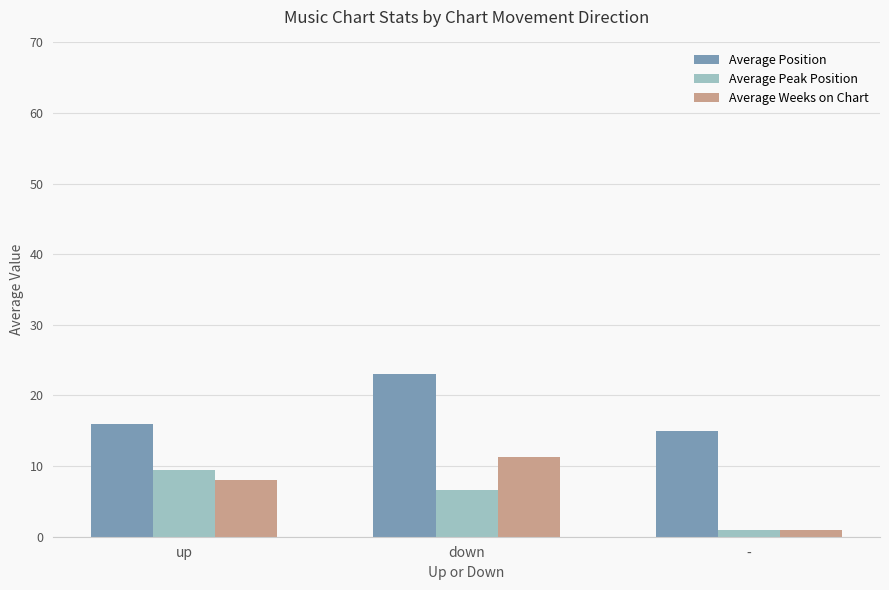

Which series has the widest spread of values?

Average Weeks on Chart